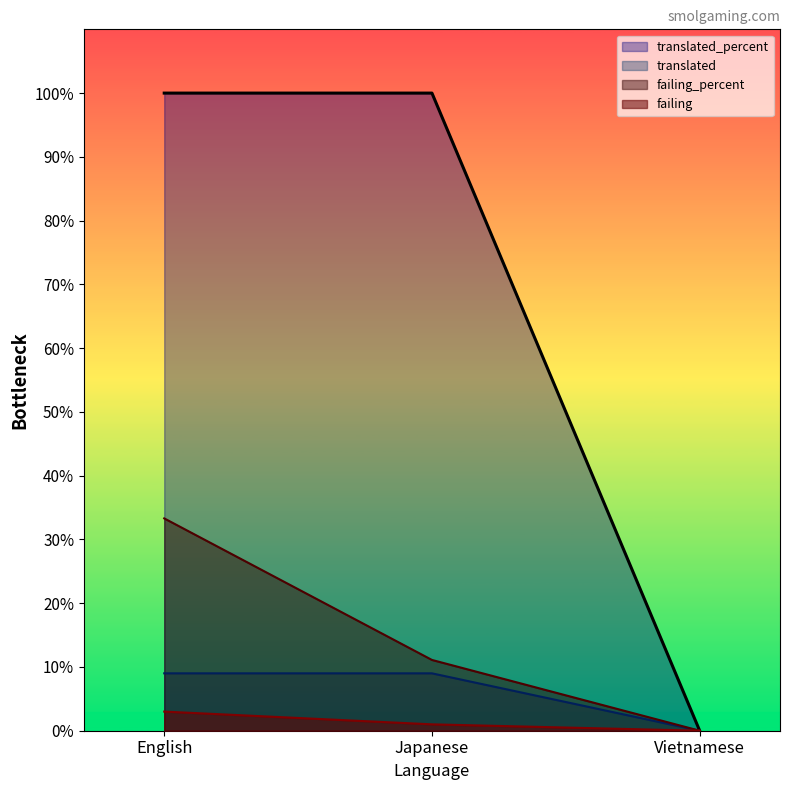

Between English and Japanese, which series saw the biggest shift?

failing_percent